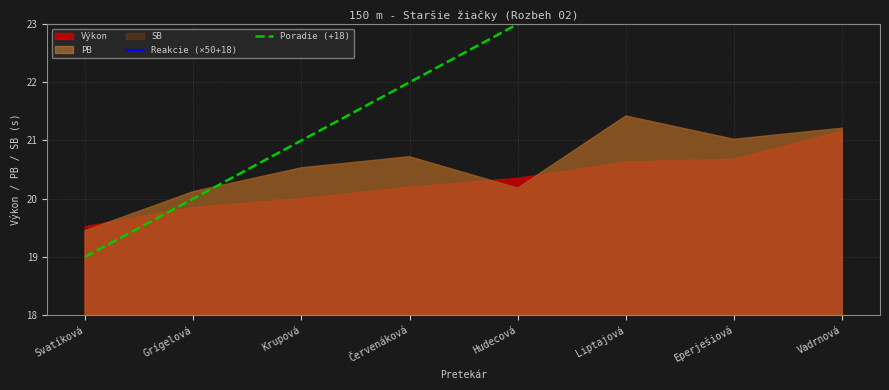

The Reakcie (×50+18) series shows 22.7 at Červenáková. True or false?

False